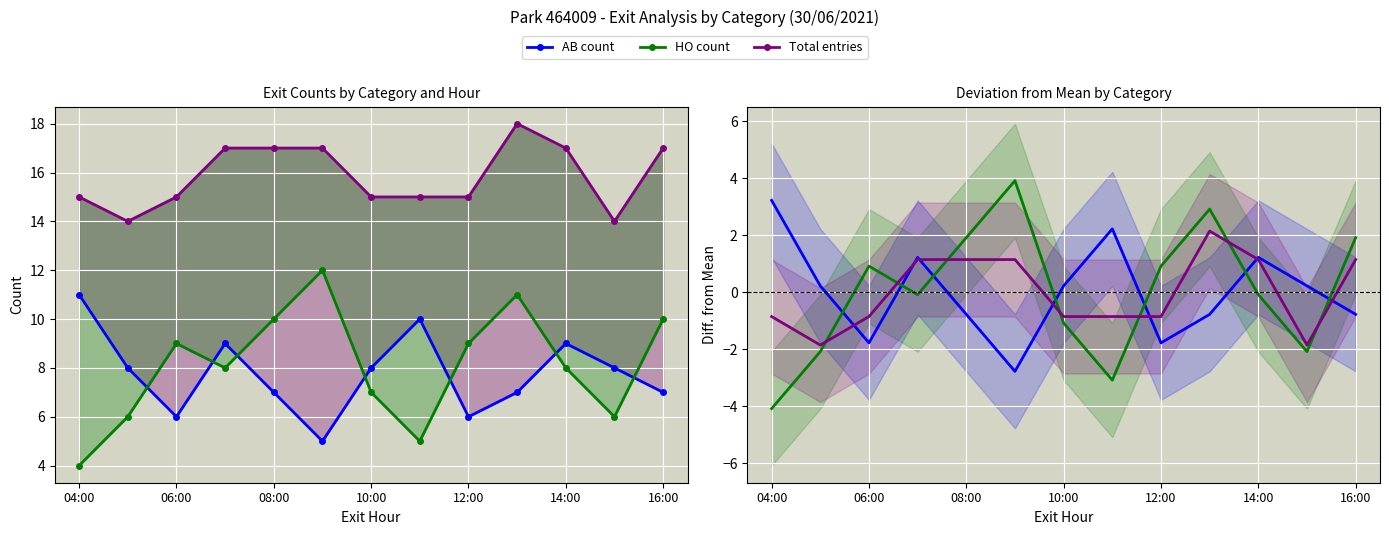

How many times do Total entries and AB count cross each other?

7